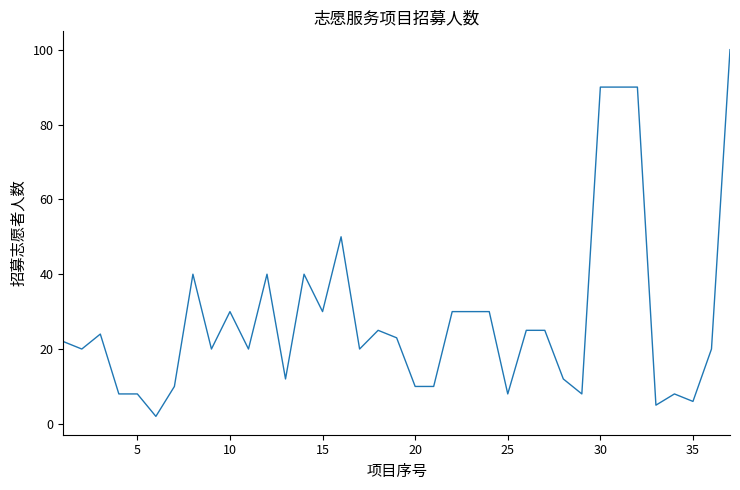

What is the difference between the maximum and minimum values?

98